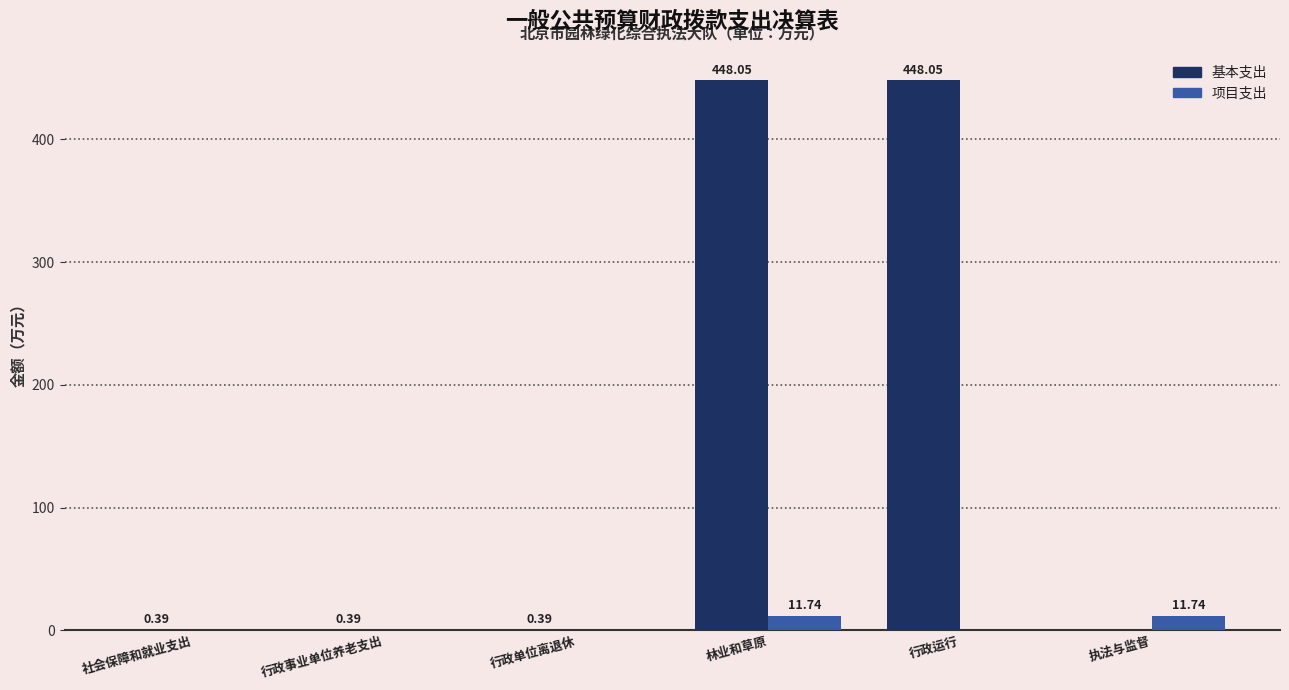

Between 行政单位离退休 and 行政运行, which series saw the biggest shift?

基本支出